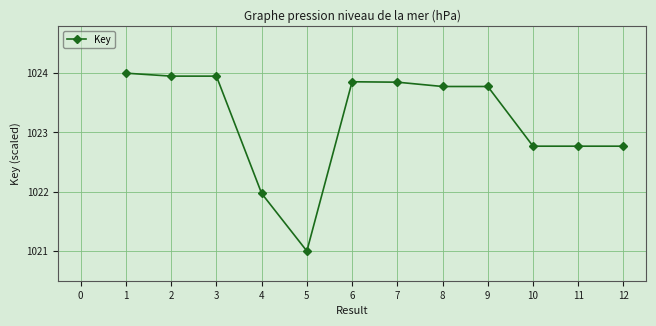

What is the value of the 4th point from the left?

1022.0